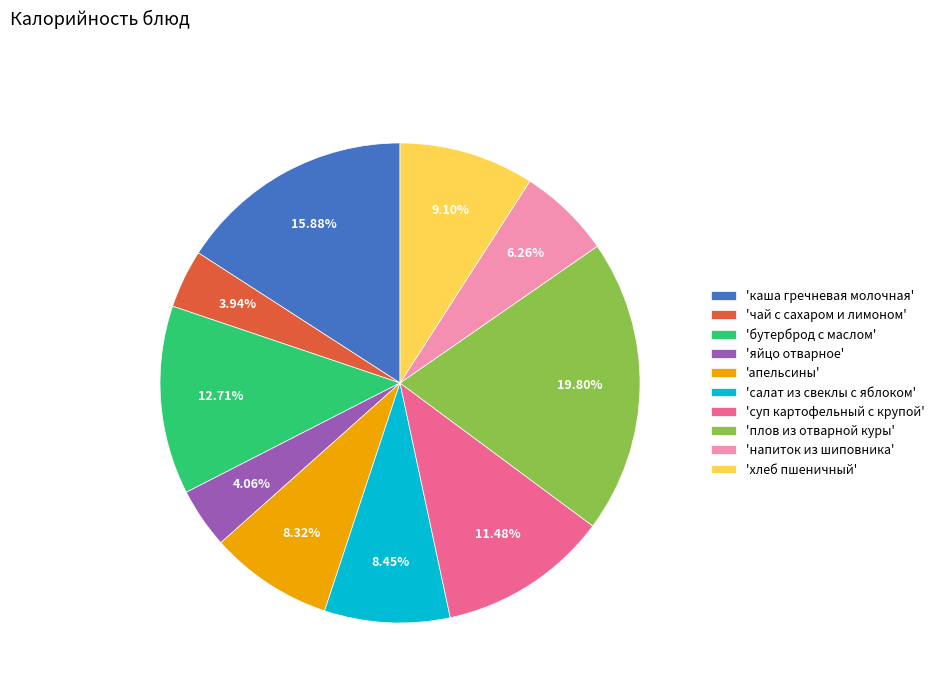

Which has a higher value, 'бутерброд с маслом' or 'суп картофельный с крупой'?

'бутерброд с маслом'